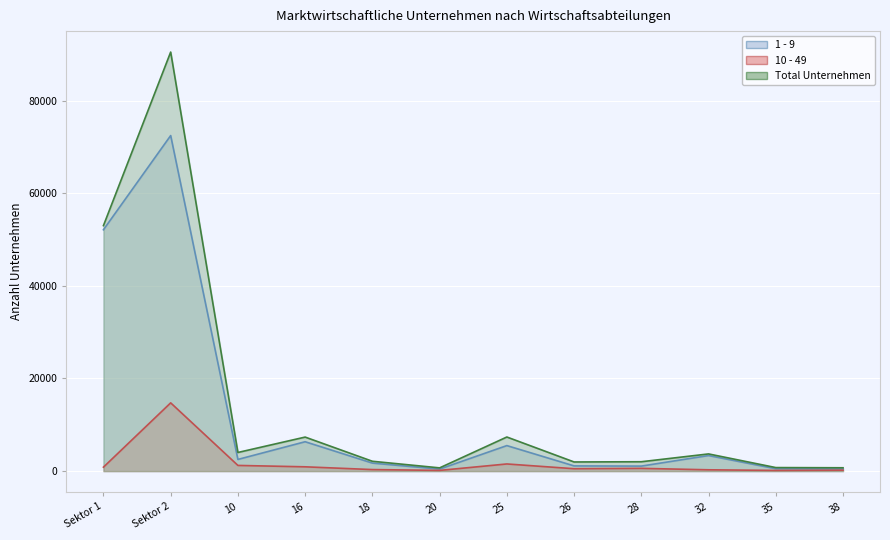

True or false: 1 - 9 has more than 0 points higher than both neighbors.

True